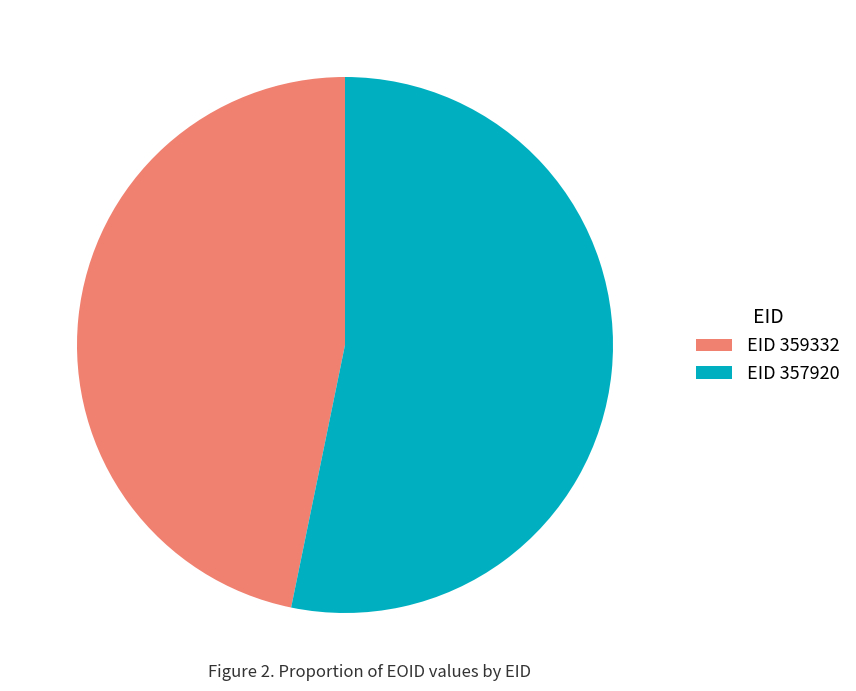

Count the number of slices in the pie.

2